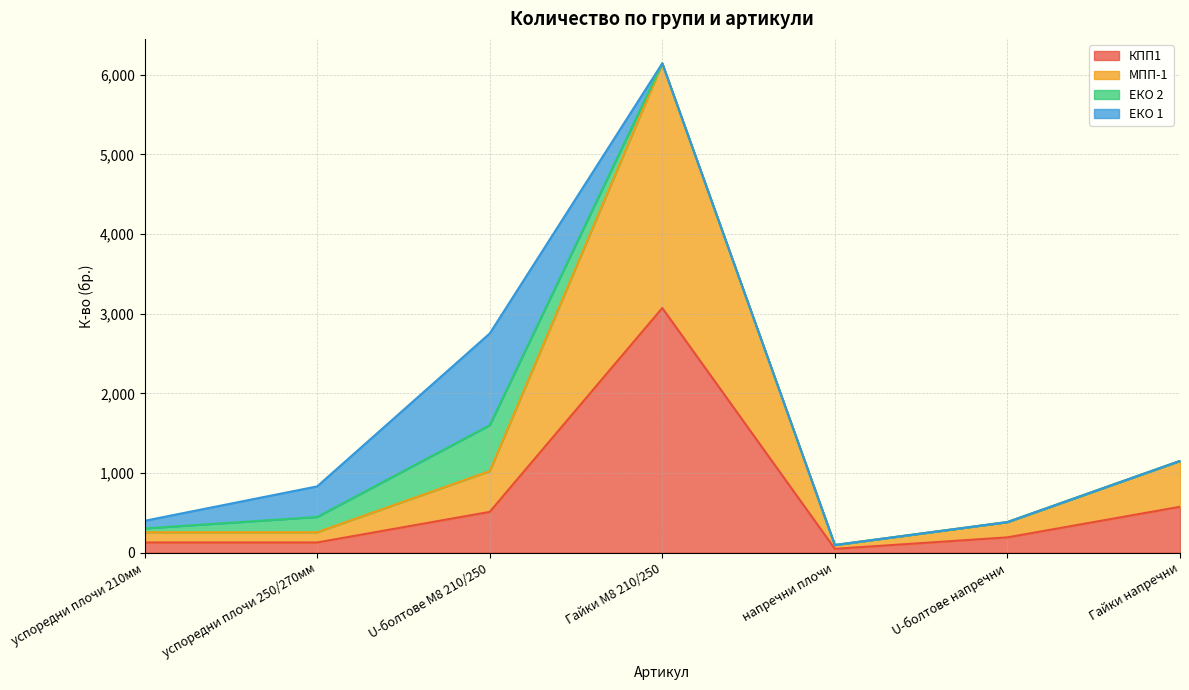

At how many categories does at least one series exceed 4920?

1